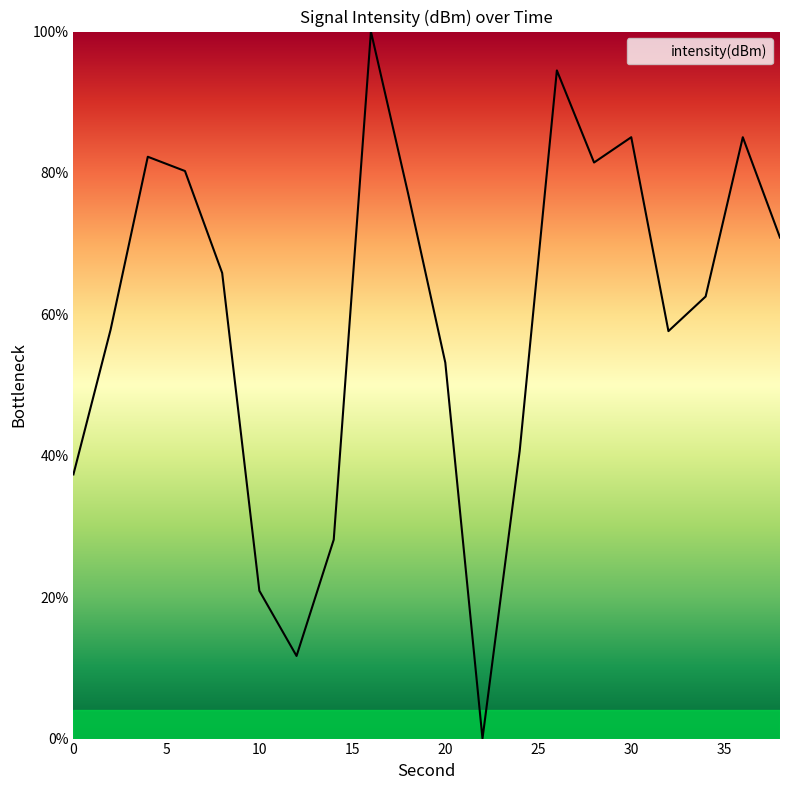

What is the difference between the maximum and minimum values?

100.0